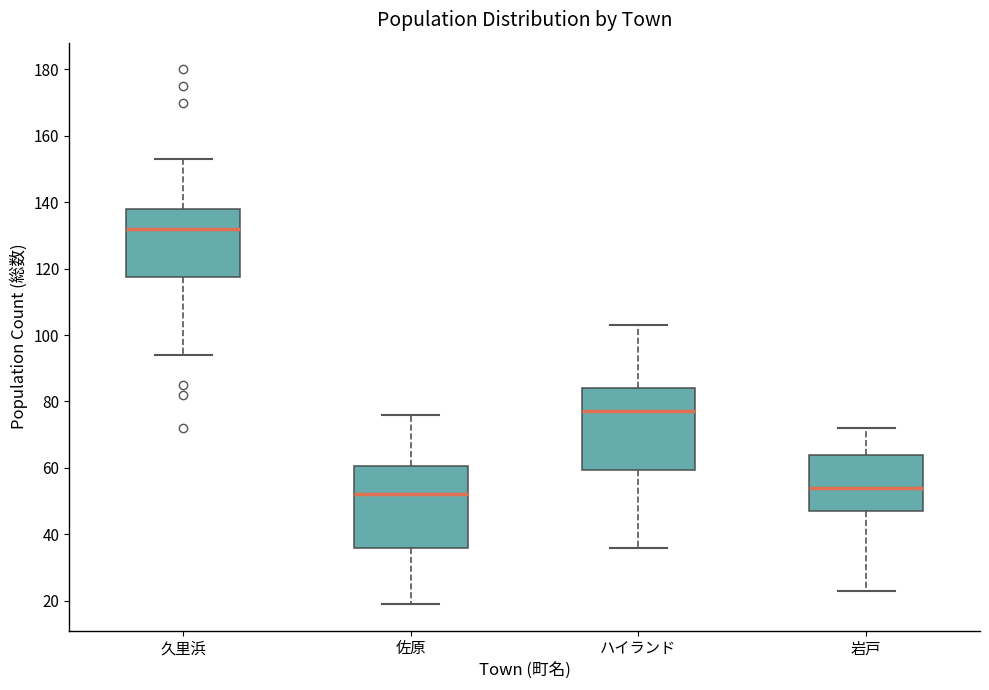

Where is the upper edge of the box for ハイランド on the y-axis? The values are not printed on the chart, so give them approximately, as read against the axis.

84